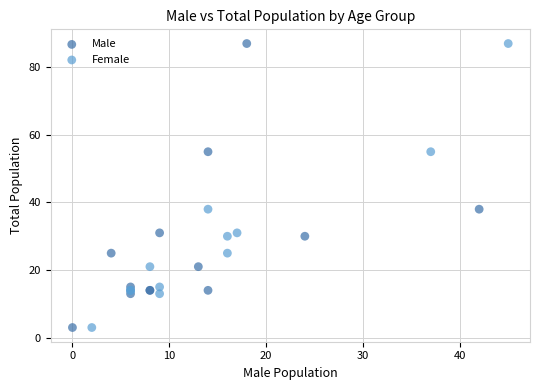

What are all the series names shown in the legend?

Male, Female